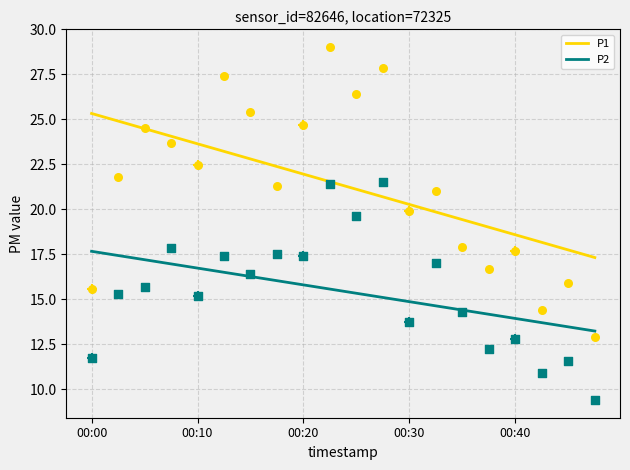

Which series has the largest Y range (max minus min)?

P1